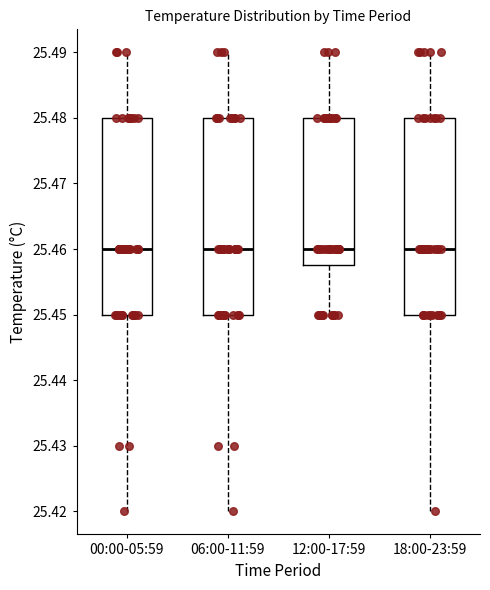

Reading left to right, transcribe this box plot: for each box, give where its median line is, the range the box spans, and where its two whiskers end, as read against the y-axis. The values are not printed on the chart, so give them approximately, as read against the axis.

00:00-05:59: median 25.460, box 25.450 to 25.480, whiskers 25.420 to 25.490
06:00-11:59: median 25.460, box 25.450 to 25.480, whiskers 25.420 to 25.490
12:00-17:59: median 25.460, box 25.458 to 25.480, whiskers 25.450 to 25.490
18:00-23:59: median 25.460, box 25.450 to 25.480, whiskers 25.420 to 25.490